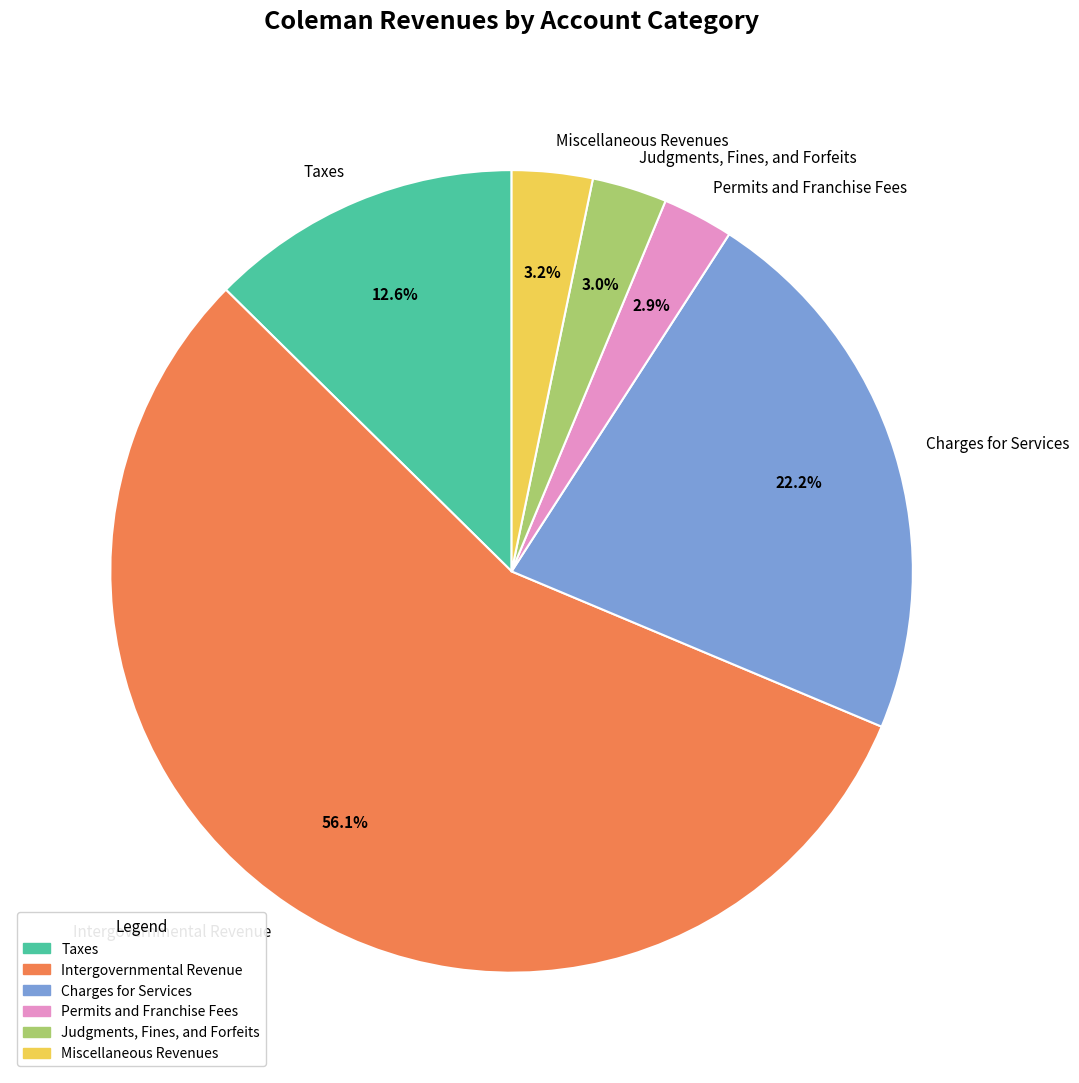

What is the largest slice in the pie chart?

Intergovernmental Revenue